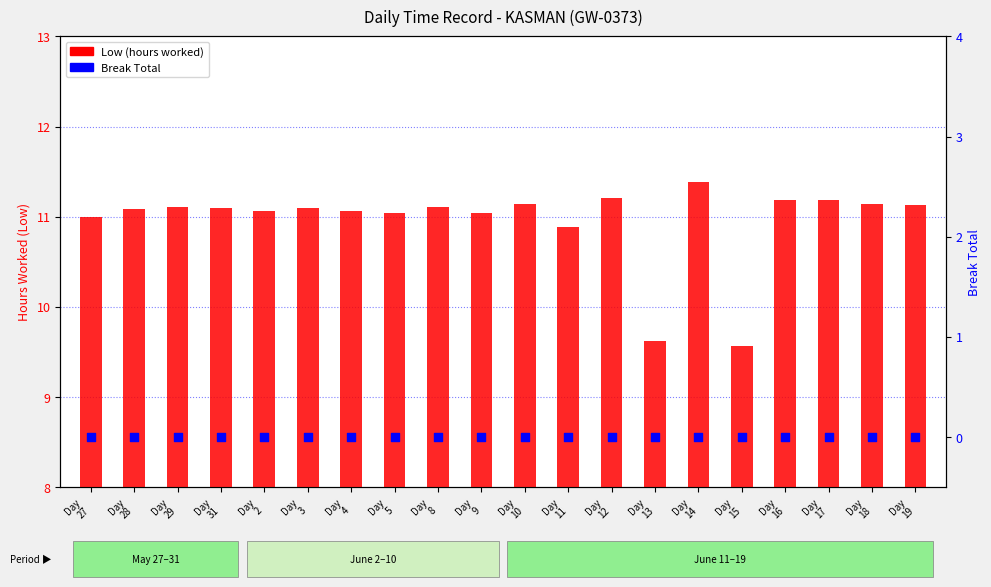

Which series has the largest Y range (max minus min)?

Low (hours worked)